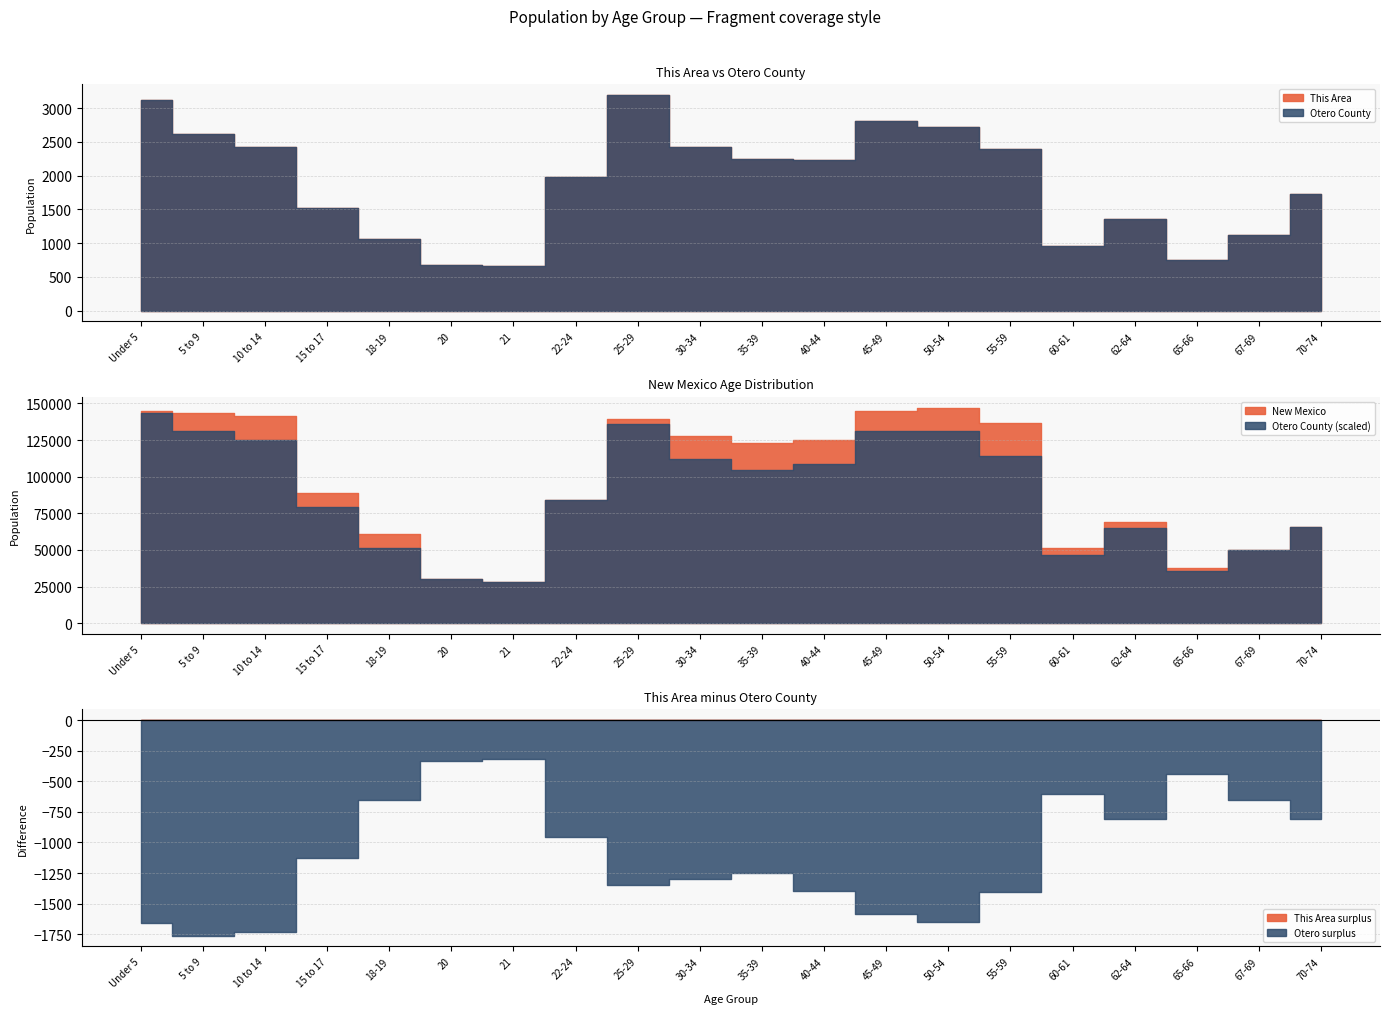

What is the sum of the This Area values at 22-24 and 67-69?

3093